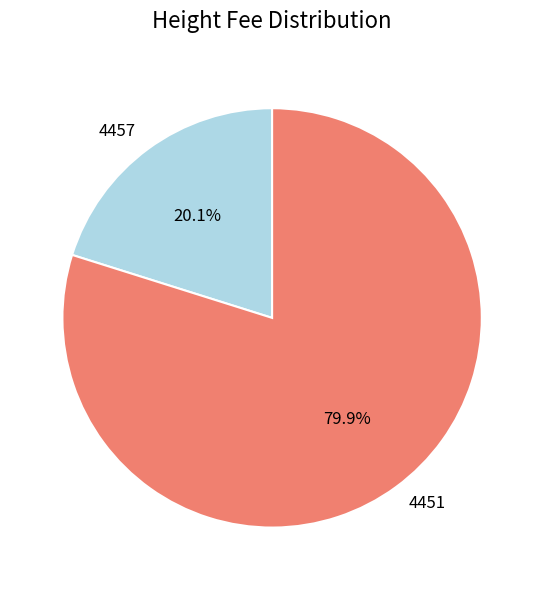

Is there any slice that represents more than half of the pie?

Yes